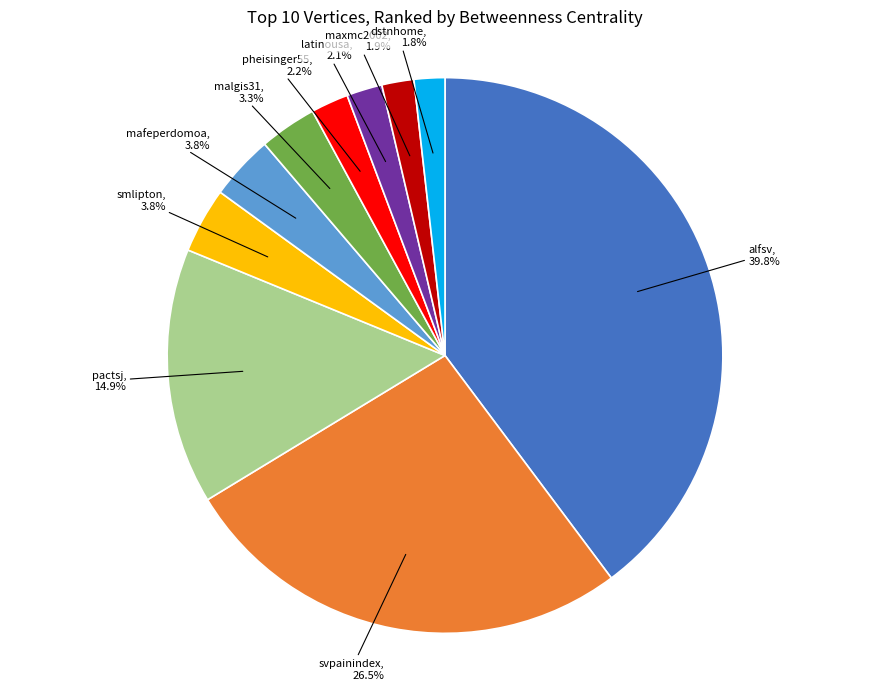

How many slices are in this pie chart?

10